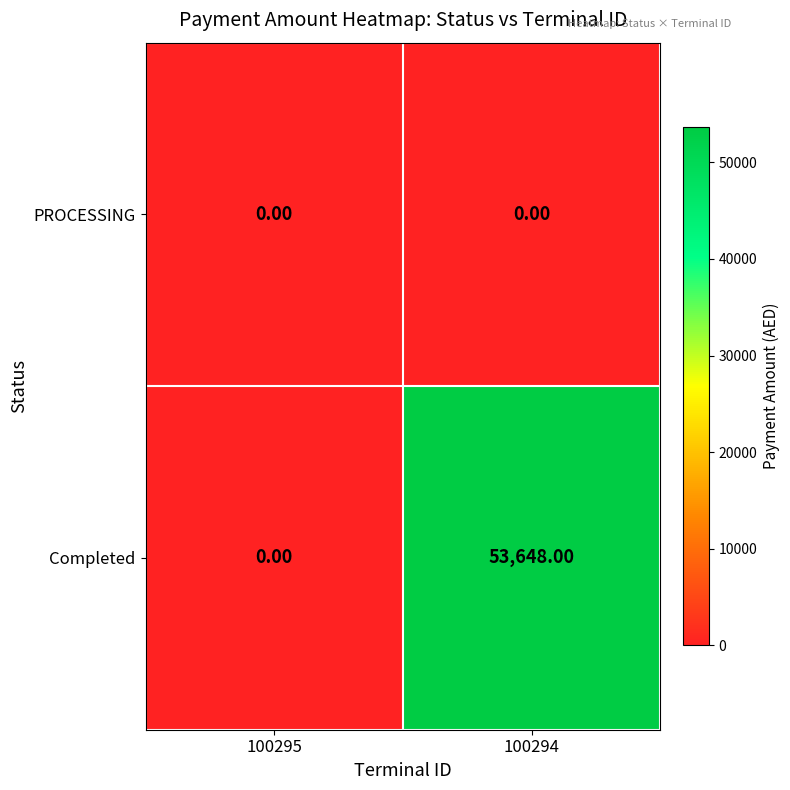

What is the spread (max minus min) of values at 100294?

53648